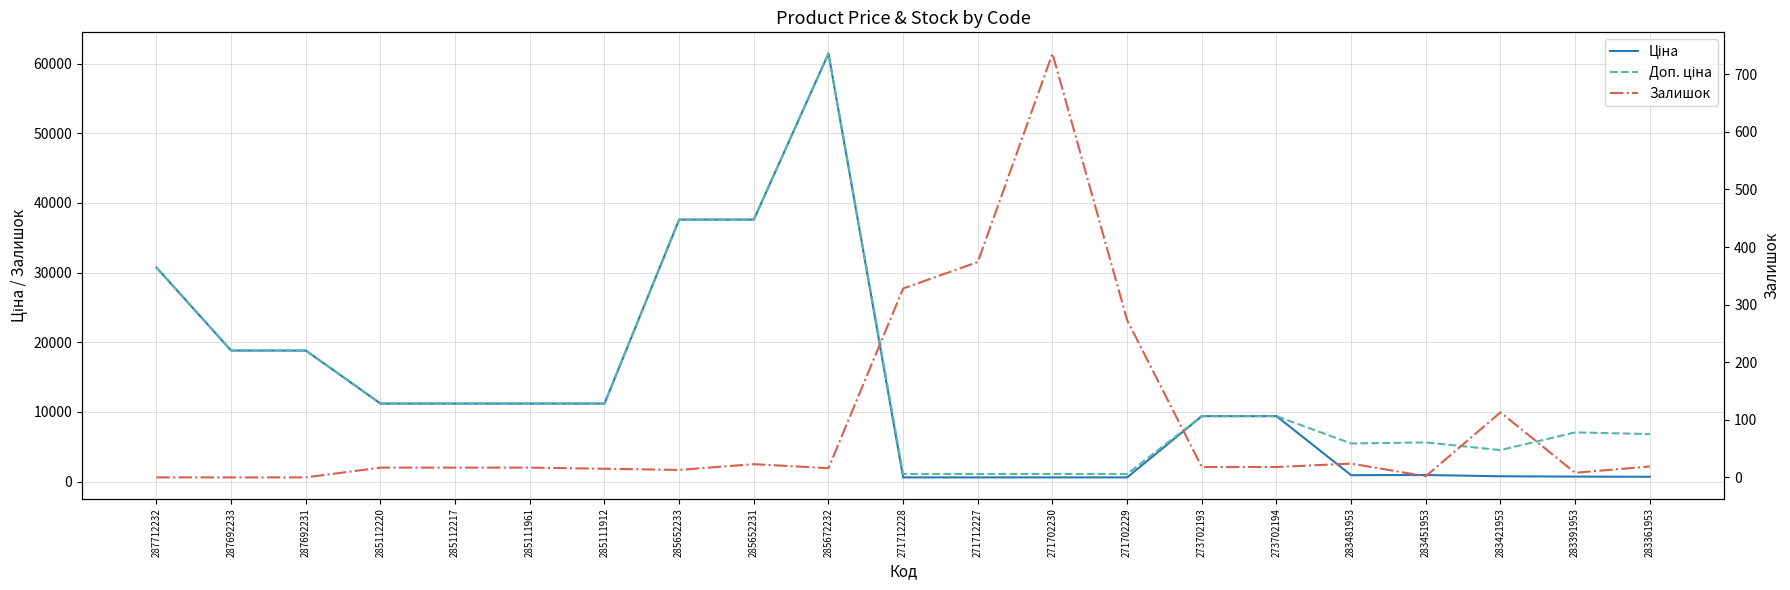

True or false: Ціна has a value of 705.1 at 283391953.

True